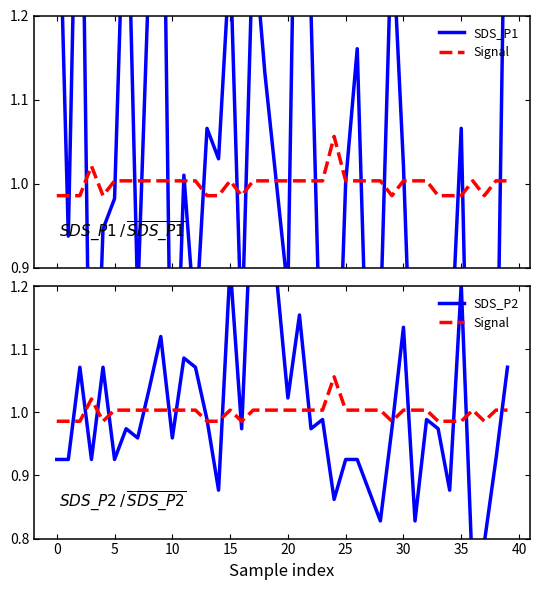

Reading right to left, what are all the values shown in this chart?

SDS_P1: 1.6	0.6	0.5	0.4	1.1	0.8	0.8	0.8	0.6	1.0	1.3	0.8	0.7	1.2	1.0	0.6	0.7	1.2	1.7	0.9	1.0	1.1	1.3	0.8	1.3	1.0	1.1	0.8	1.0	0.6	1.6	1.3	0.9	1.4	1.0	0.9	0.6	1.6	0.9	1.5
Signal: 1.0	1.0	1.0	1.0	1.0	1.0	1.0	1.0	1.0	1.0	1.0	1.0	1.0	1.0	1.0	1.1	1.0	1.0	1.0	1.0	1.0	1.0	1.0	1.0	1.0	1.0	1.0	1.0	1.0	1.0	1.0	1.0	1.0	1.0	1.0	1.0	1.0	1.0	1.0	1.0
SDS_P2: 1.1	0.9	0.8	0.7	1.2	0.9	1.0	1.0	0.8	1.1	1.0	0.8	0.9	0.9	0.9	0.9	1.0	1.0	1.2	1.0	1.2	1.2	1.4	1.0	1.2	0.9	1.0	1.1	1.1	1.0	1.1	1.0	1.0	1.0	0.9	1.1	0.9	1.1	0.9	0.9